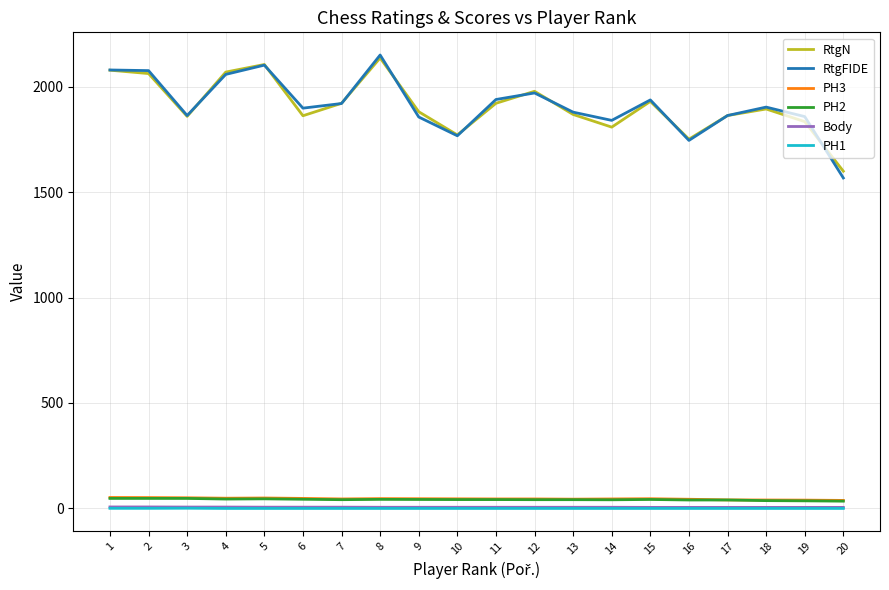

The value of RtgFIDE at 8 is 2150.0. True or false?

True